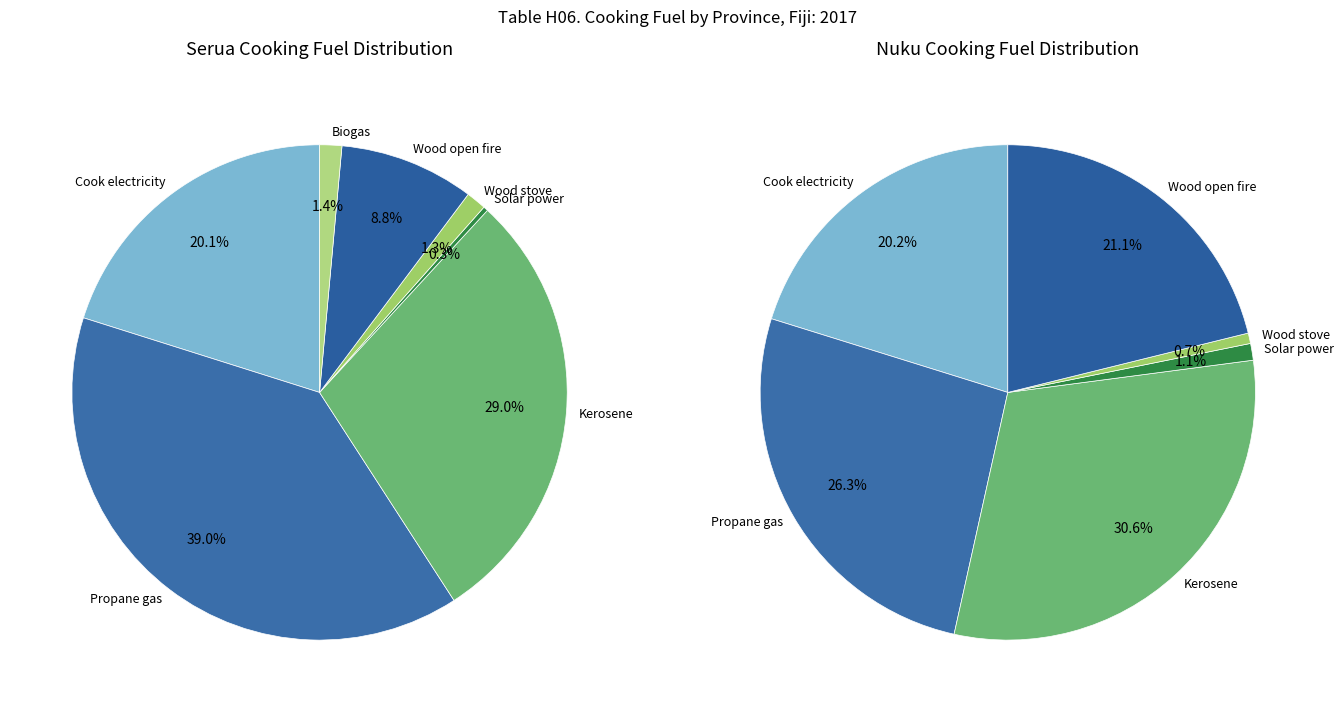

Rank the categories by value from lowest to highest.

Solar power, Wood stove, Biogas, Wood open fire, Cook electricity, Kerosene, Propane gas